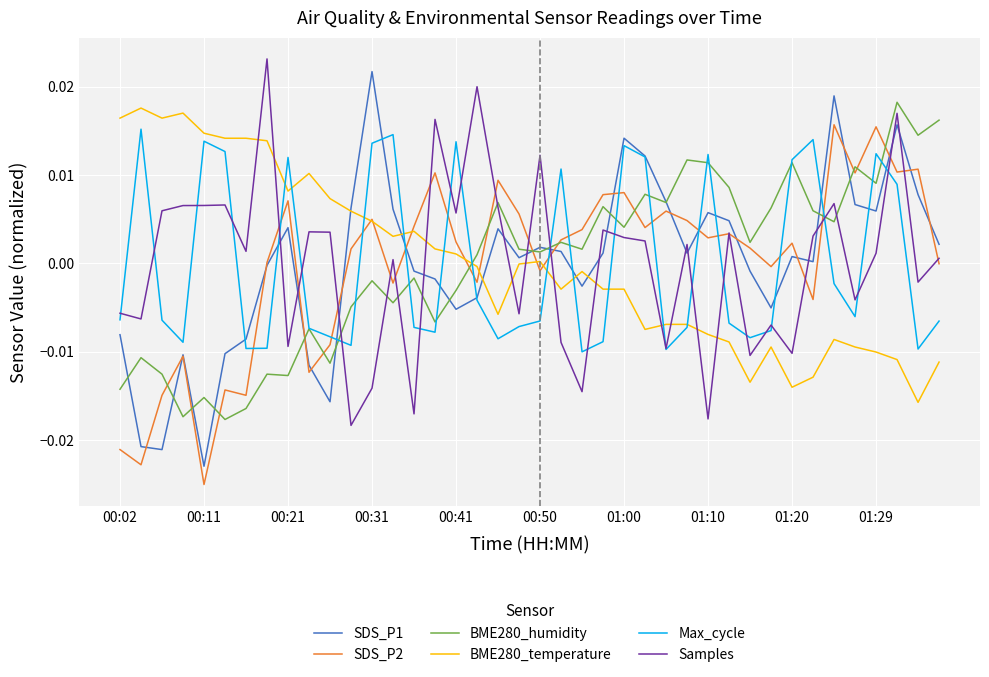

How many series are shown in this chart?

6